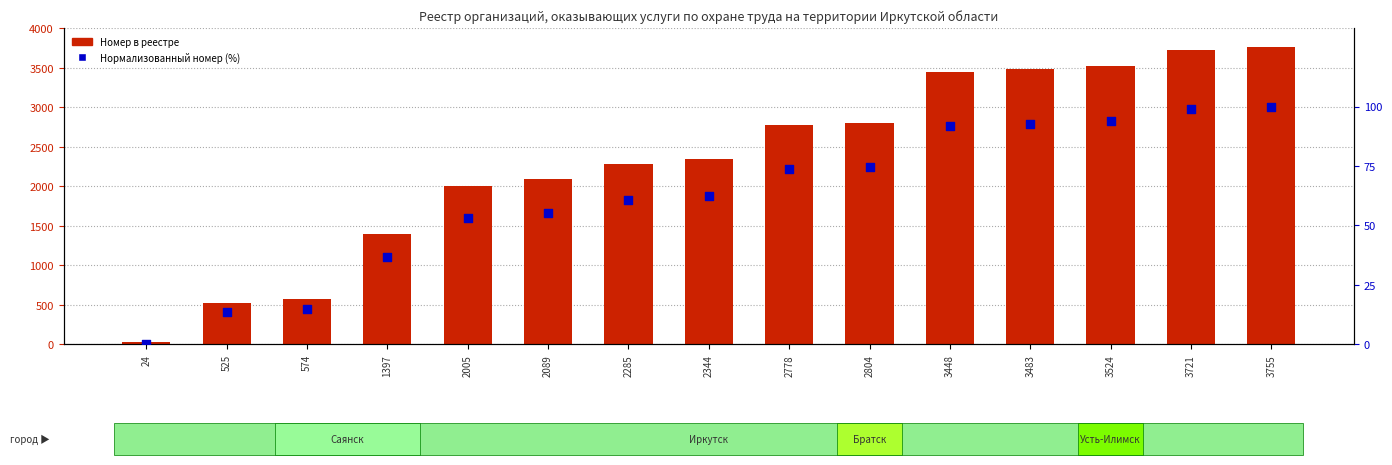

Which series contains the highest Y value?

Номер в реестре